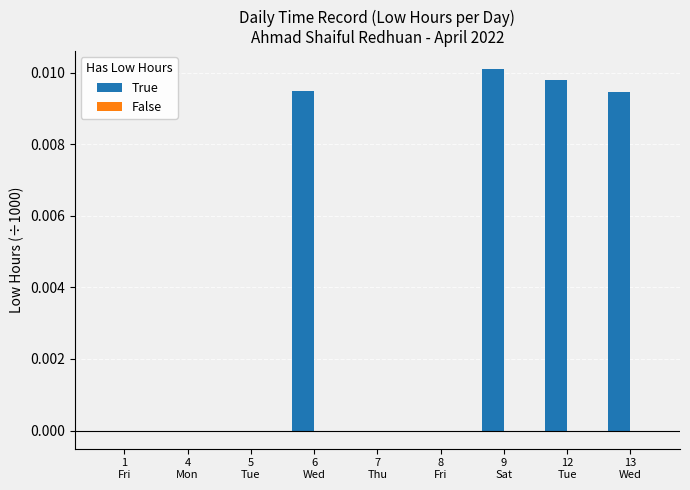

Are the bars horizontal?

No